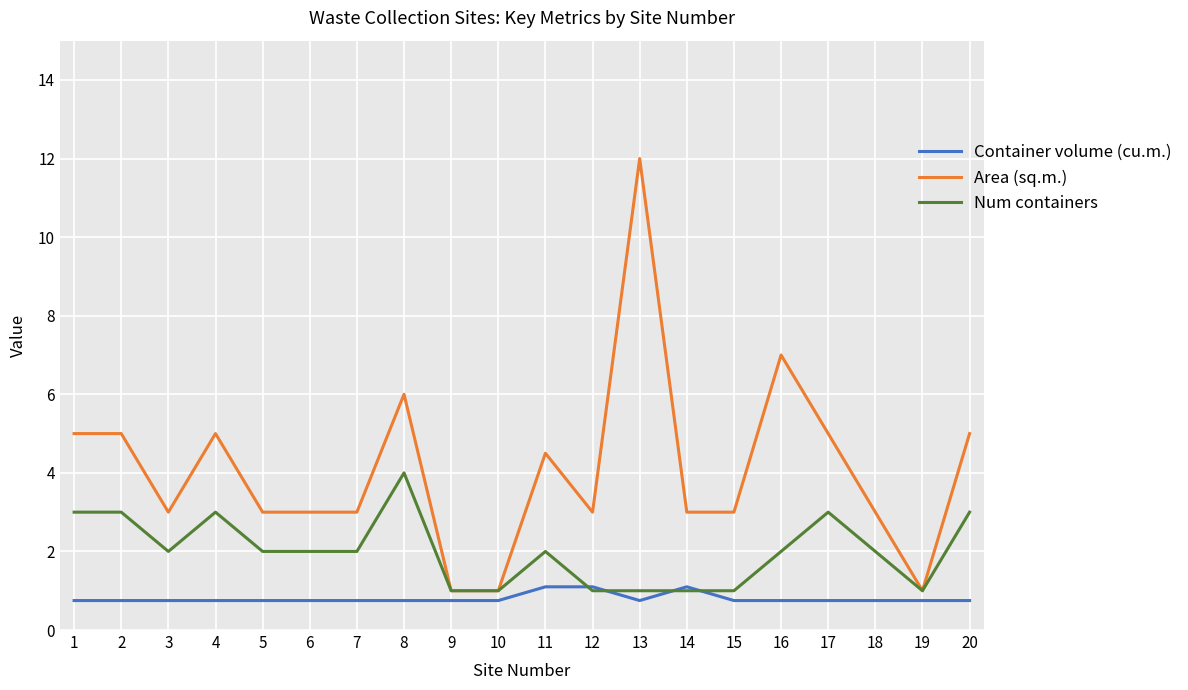

Which series has the largest range (max minus min)?

Area (sq.m.)